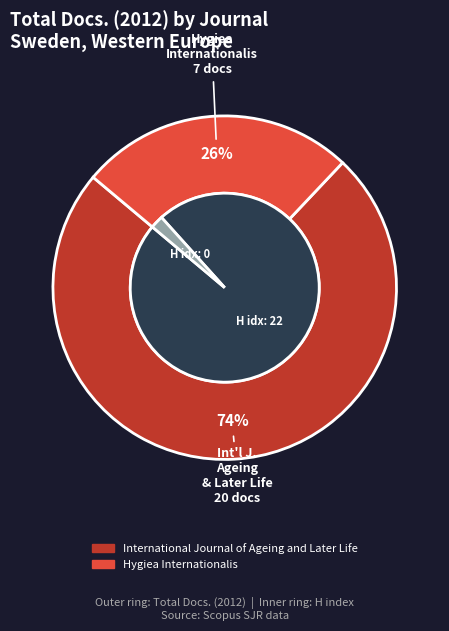

Is there any slice that represents more than half of the pie?

Yes